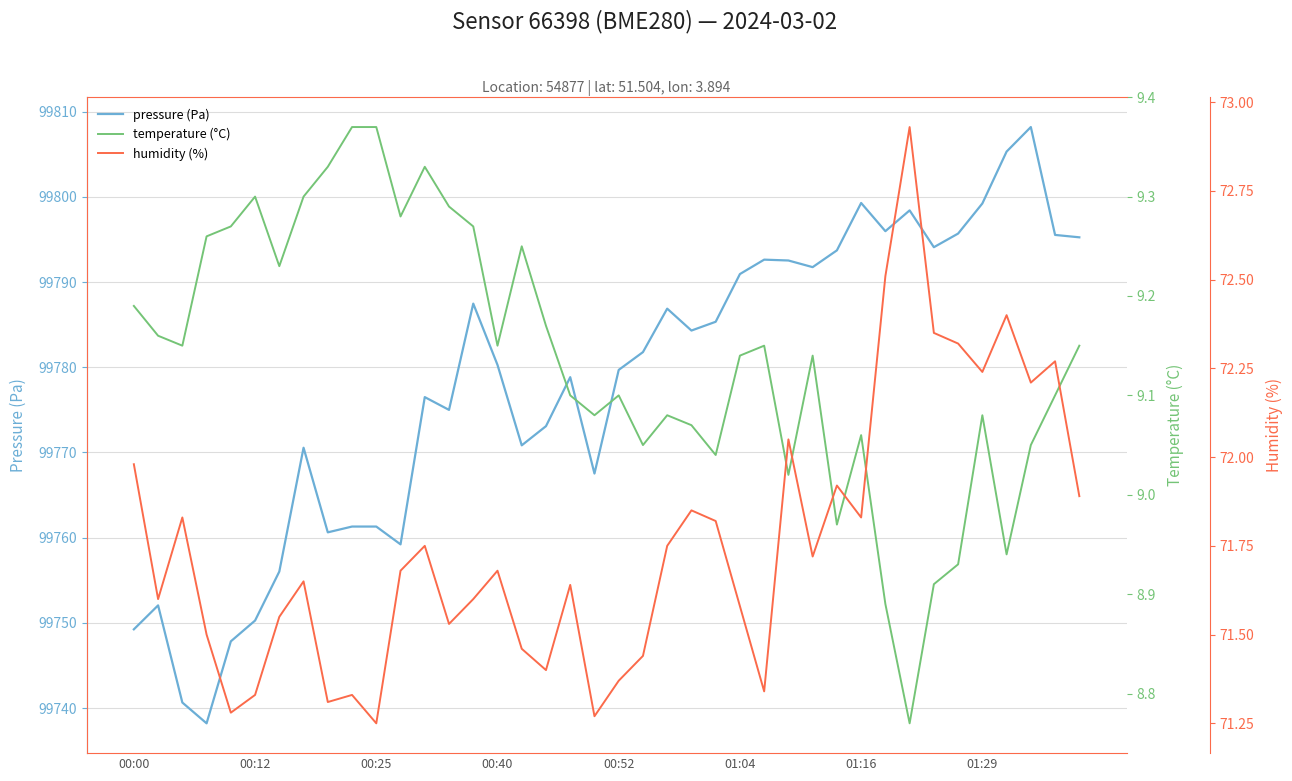

Is the value of humidity (%) at 23 greater than the value of temperature (°C) at 36?

Yes